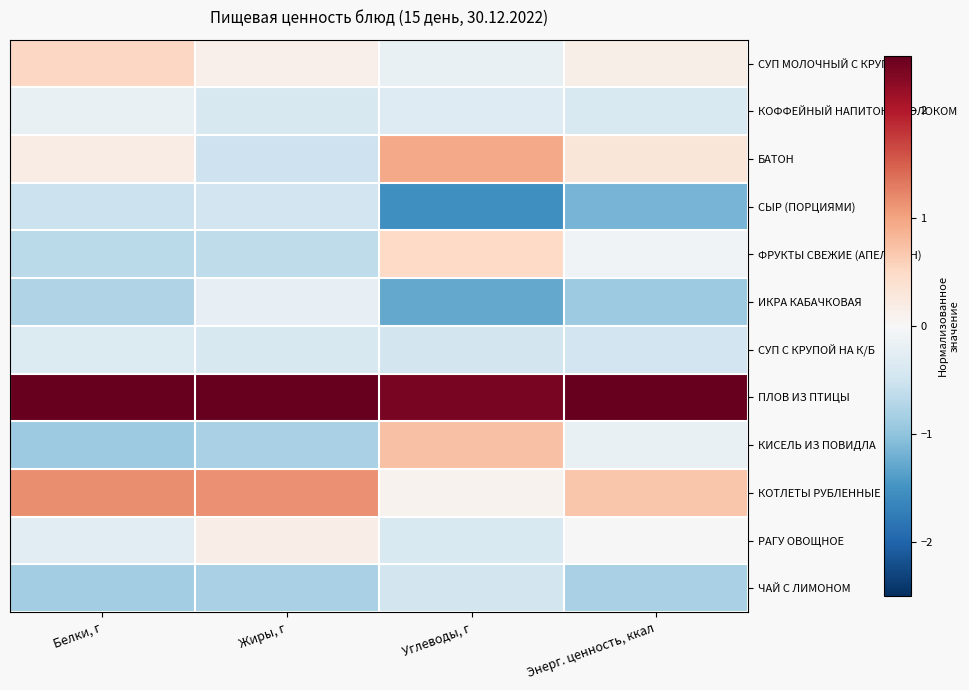

Which series has the largest total across all categories?

ПЛОВ ИЗ ПТИЦЫ